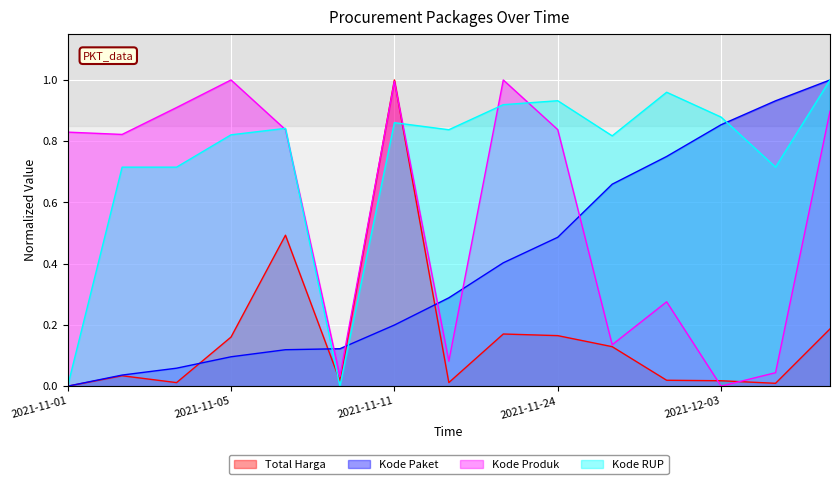

What is the sum of the Kode RUP values at 2021-11-22 and 2021-11-28?

1.7